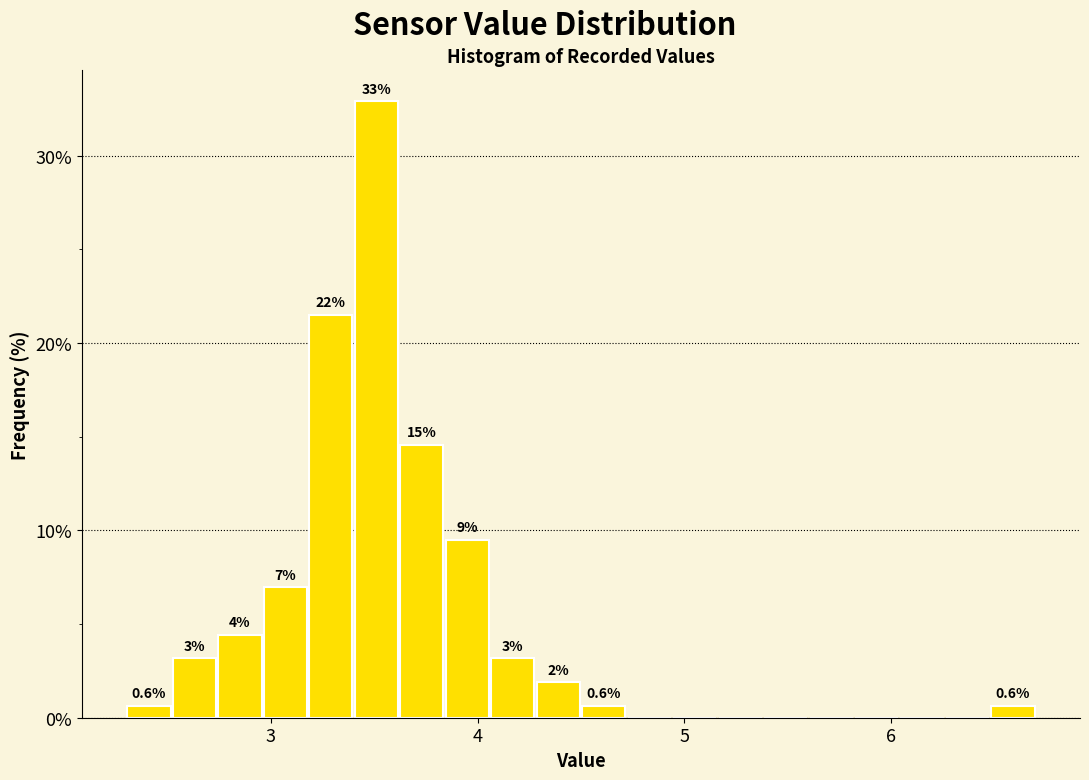

Around what value on the x-axis is the tallest bar? Give the approximate position of its centre, as read against the axis.

3.5